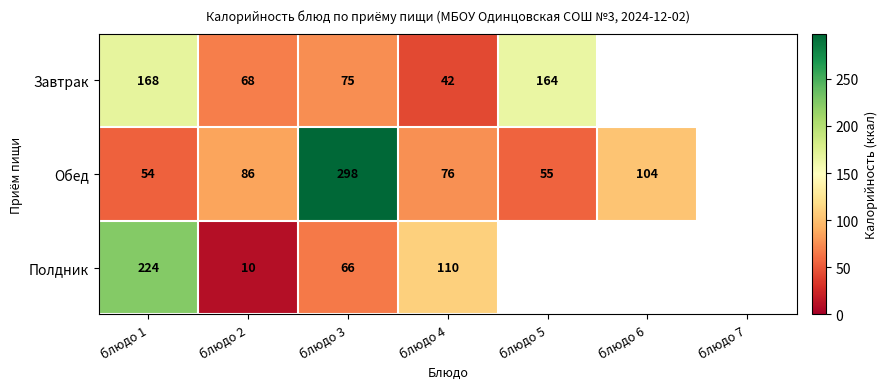

Is it true that Полдник equals 10 at блюдо 2?

True